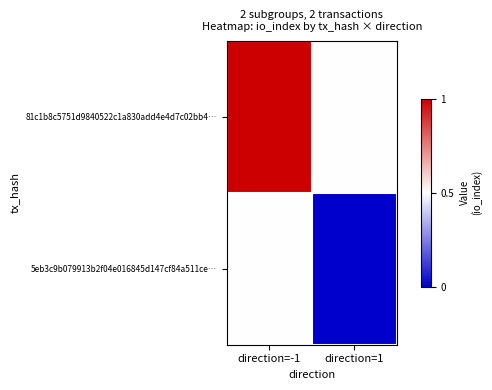

Reading left to right, list all the values displayed in this chart.

81c1b8c5751d9840522c1a830add4e4d7c02bb4…: direction=-1=1.0	direction=1=0.5
5eb3c9b079913b2f04e016845d147cf84a511ce…: direction=-1=0.5	direction=1=0.0